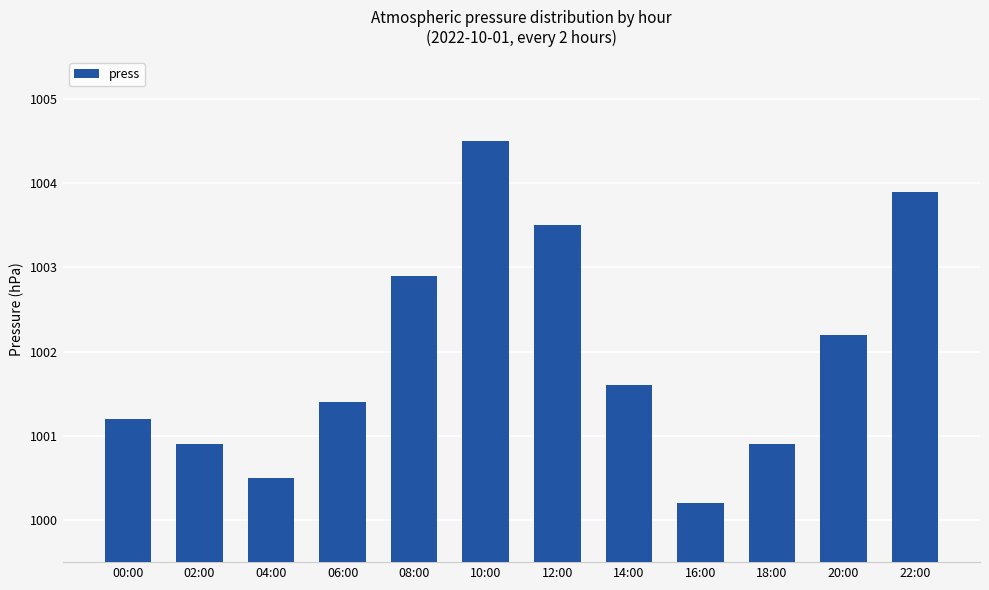

Which has a higher value, 04:00 or 14:00?

14:00